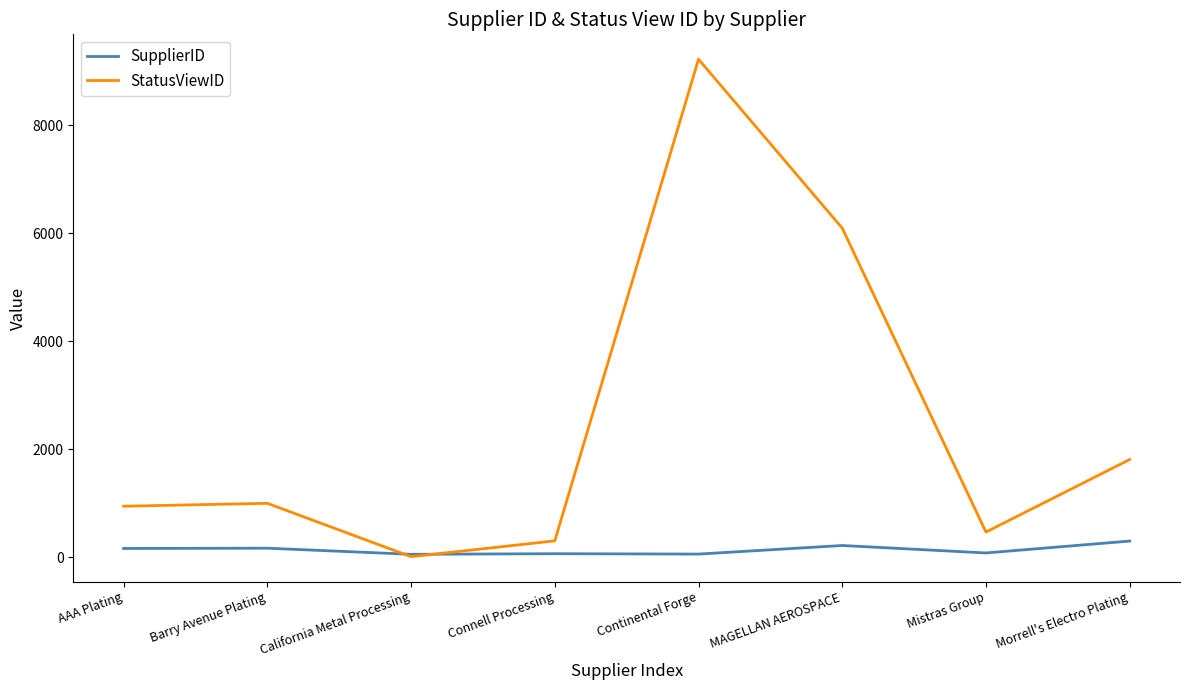

Is the value of StatusViewID at AAA Plating greater than the value of SupplierID at MAGELLAN AEROSPACE?

Yes